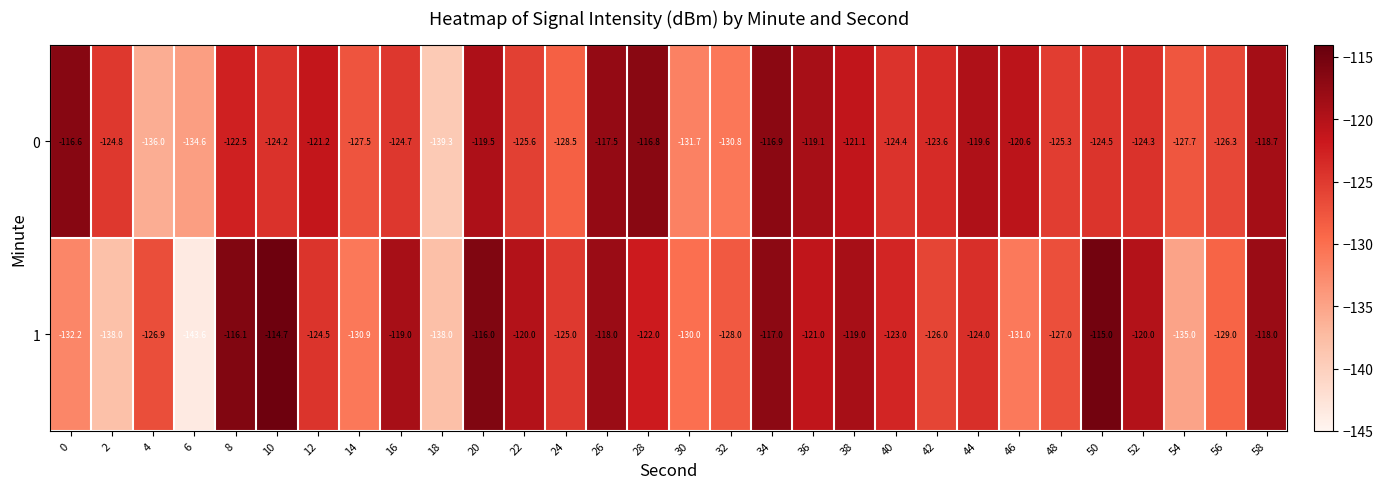

What is the difference between the highest and lowest values at 12?

3.3